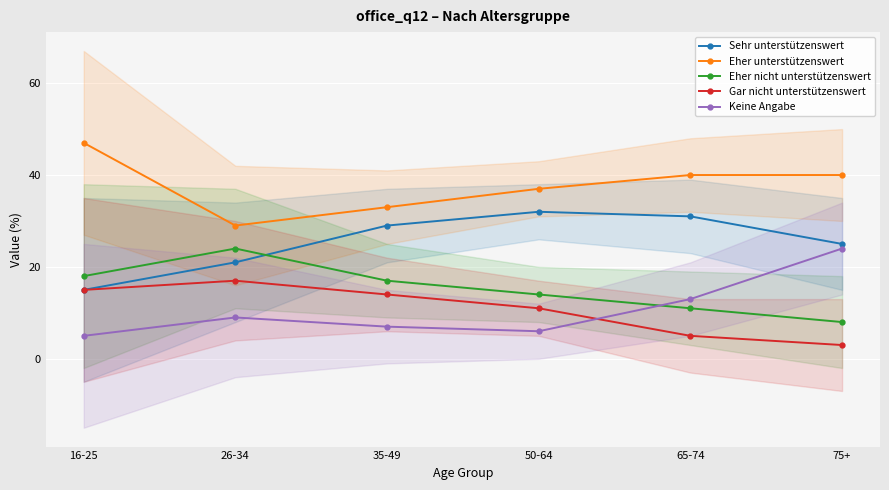

What is the difference between the second highest and second lowest values in the Eher unterstützenswert series?

7